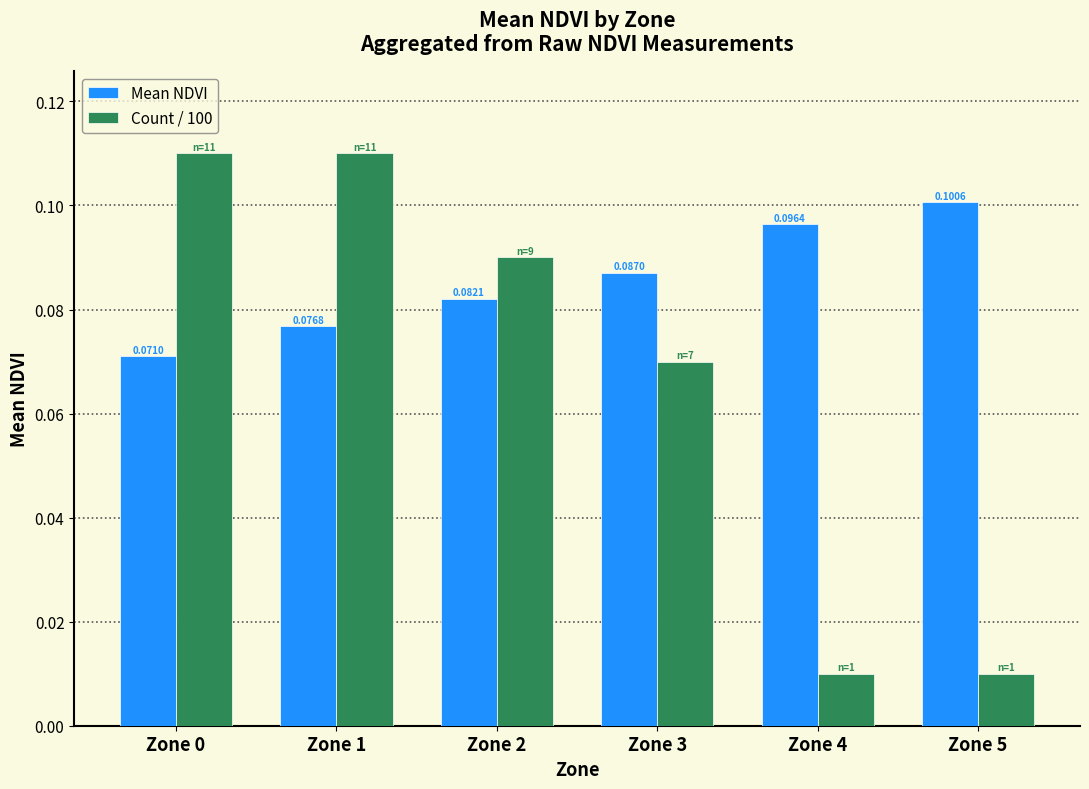

At which category is the sum across all series the highest?

Zone 1